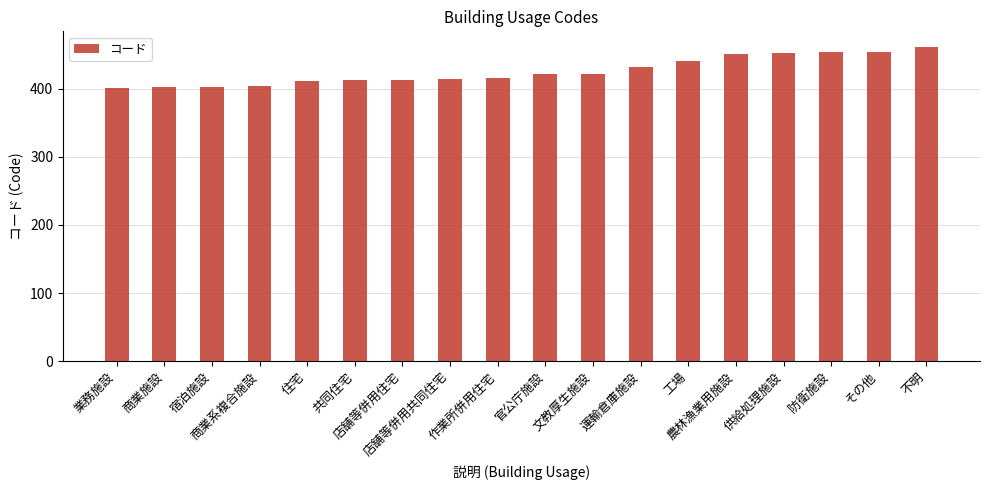

What is the difference between the maximum and minimum values?

60